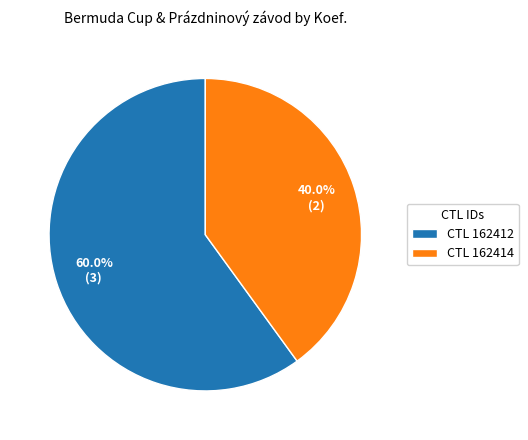

What is the ratio of the value at CTL 162414 to the value at CTL 162412?

0.7